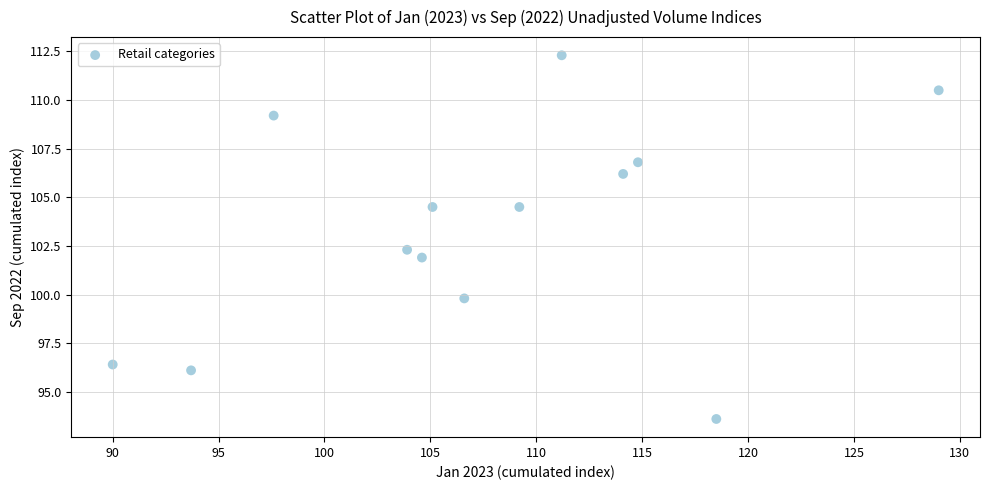

What is the range of Y values (max minus min)?

18.7